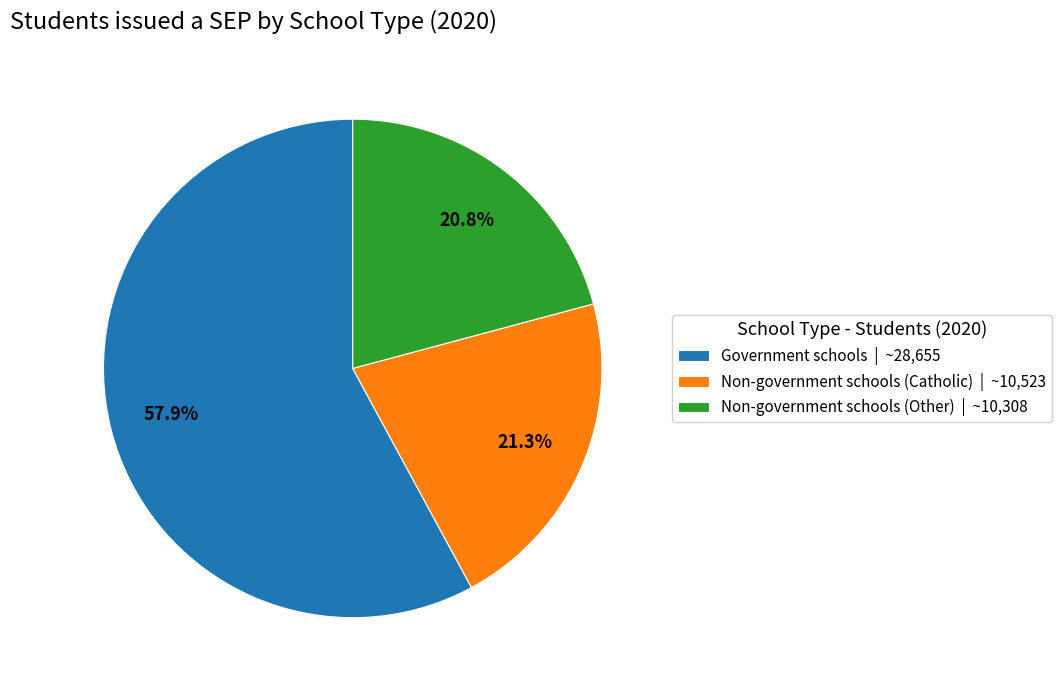

Is there any slice that represents more than half of the pie?

Yes